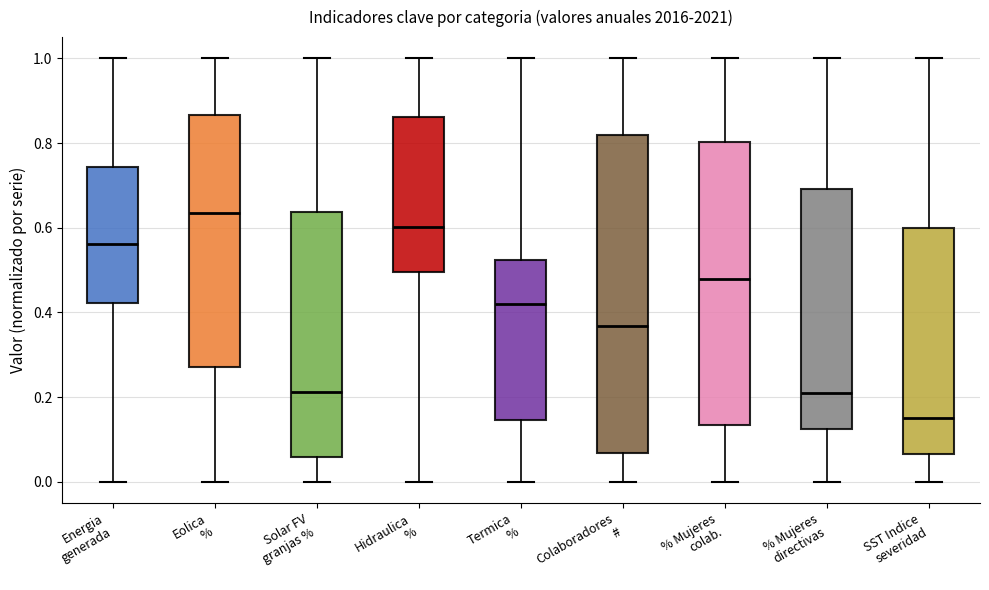

Where does the median line of the box for Solar FV granjas % sit on the y-axis? The values are not printed on the chart, so give them approximately, as read against the axis.

0.22